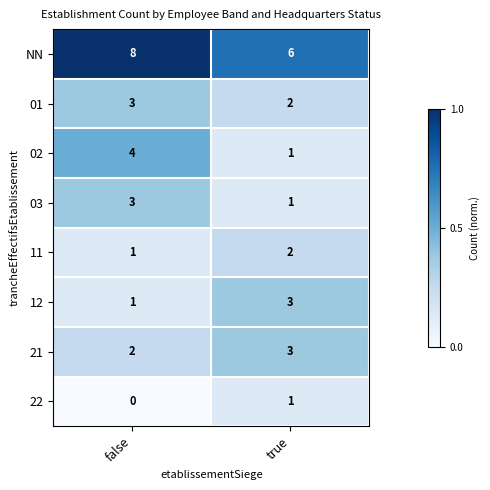

Is it true that 01 equals 2 at true?

True